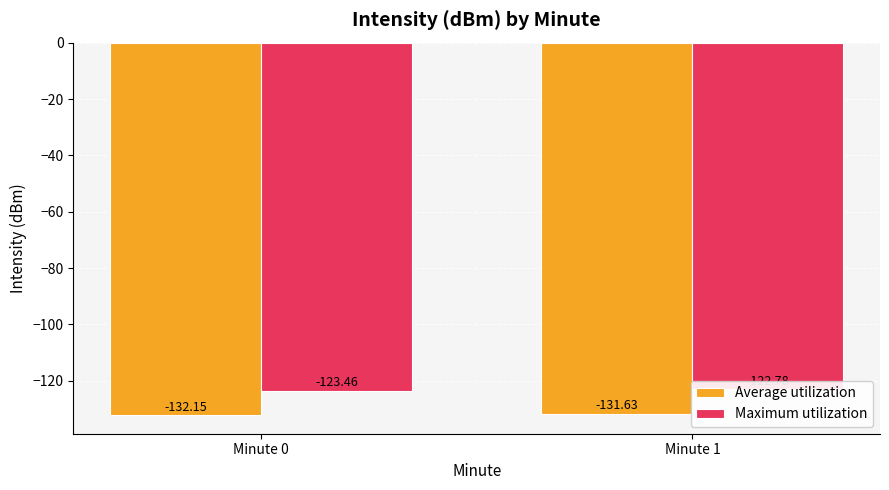

What is the greatest value displayed?

-122.8